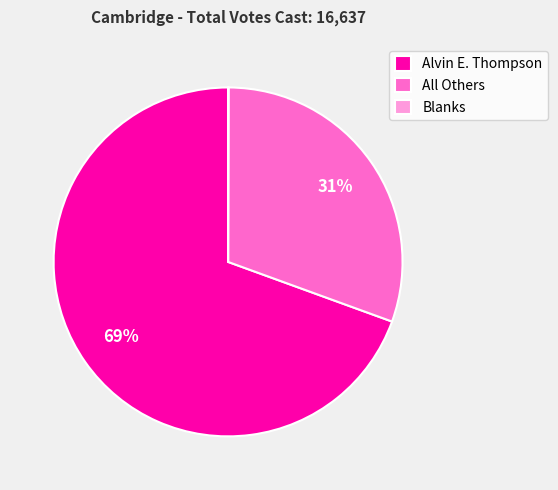

Which category has the biggest portion of the pie?

Alvin E. Thompson